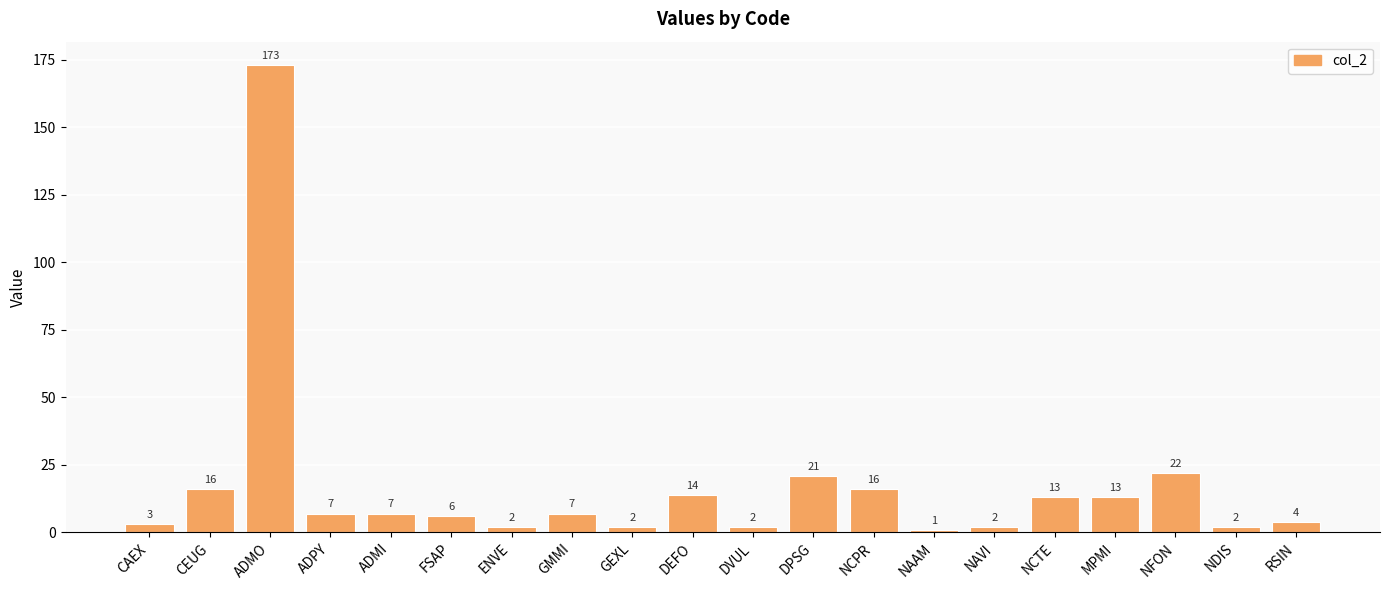

Read the value at ADMO, to the nearest 5.

175